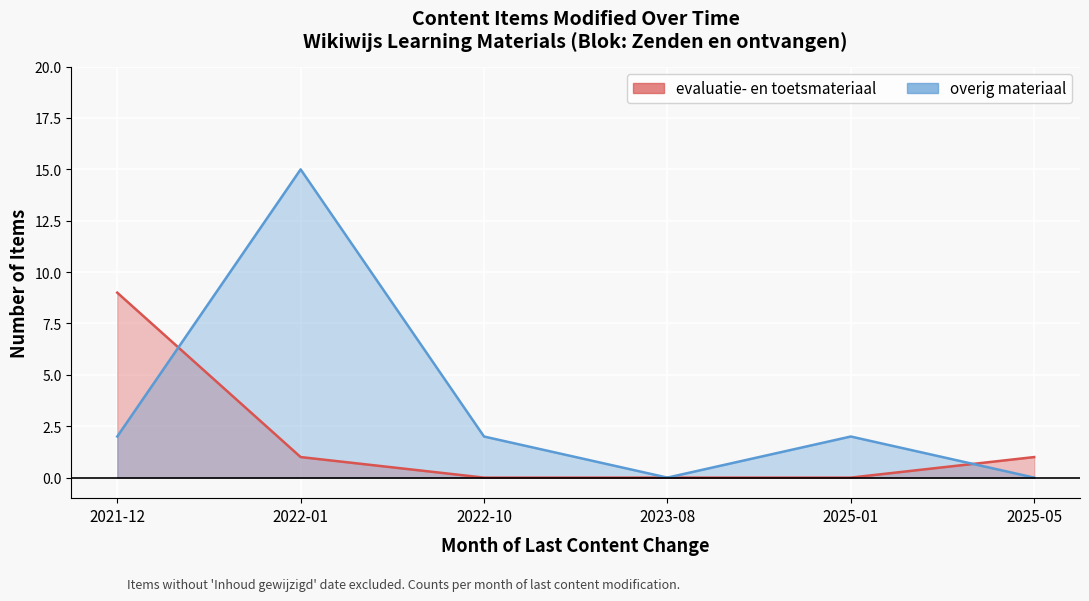

What are all the series names shown in the legend?

evaluatie- en toetsmateriaal, overig materiaal